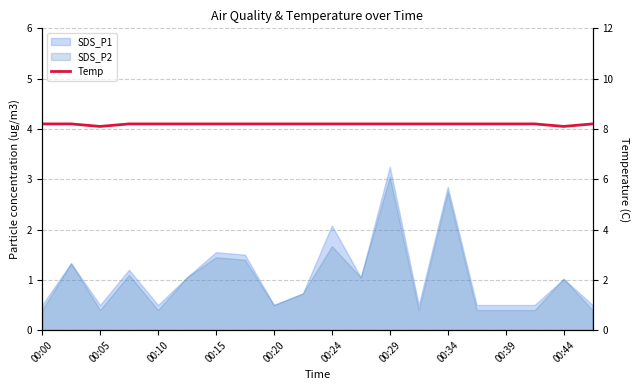

Which has a higher value, 00:05 or 00:00?

00:05